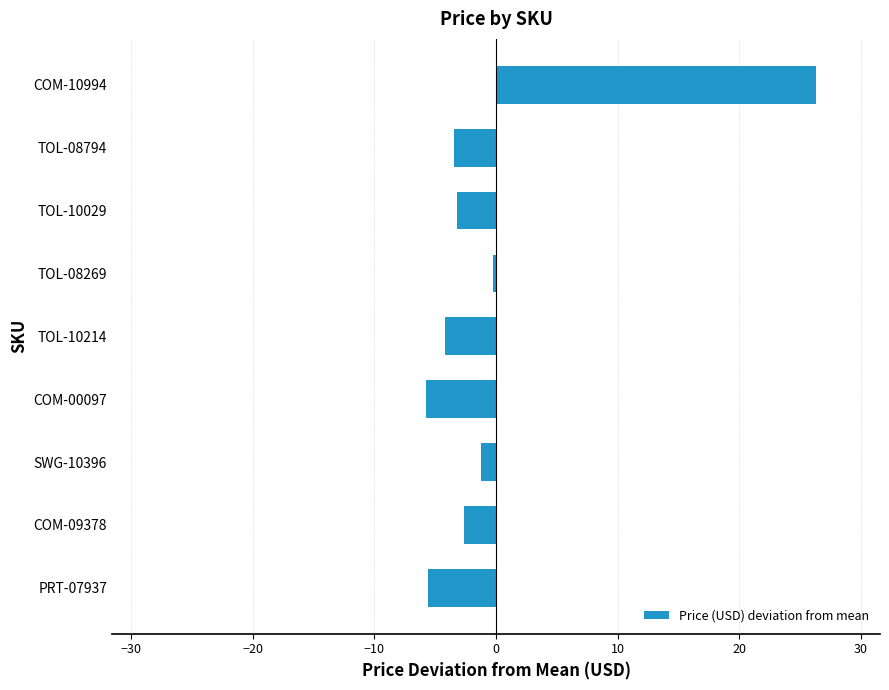

What is the label of the 5th bar from the top?

TOL-10214